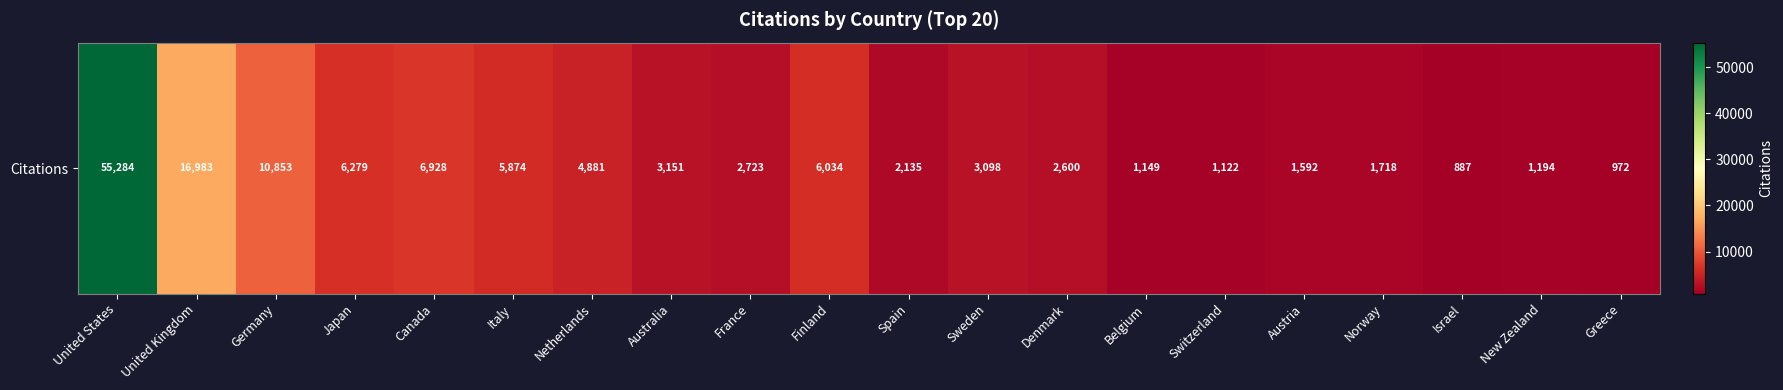

Is it true that the value at Finland is 10570?

False